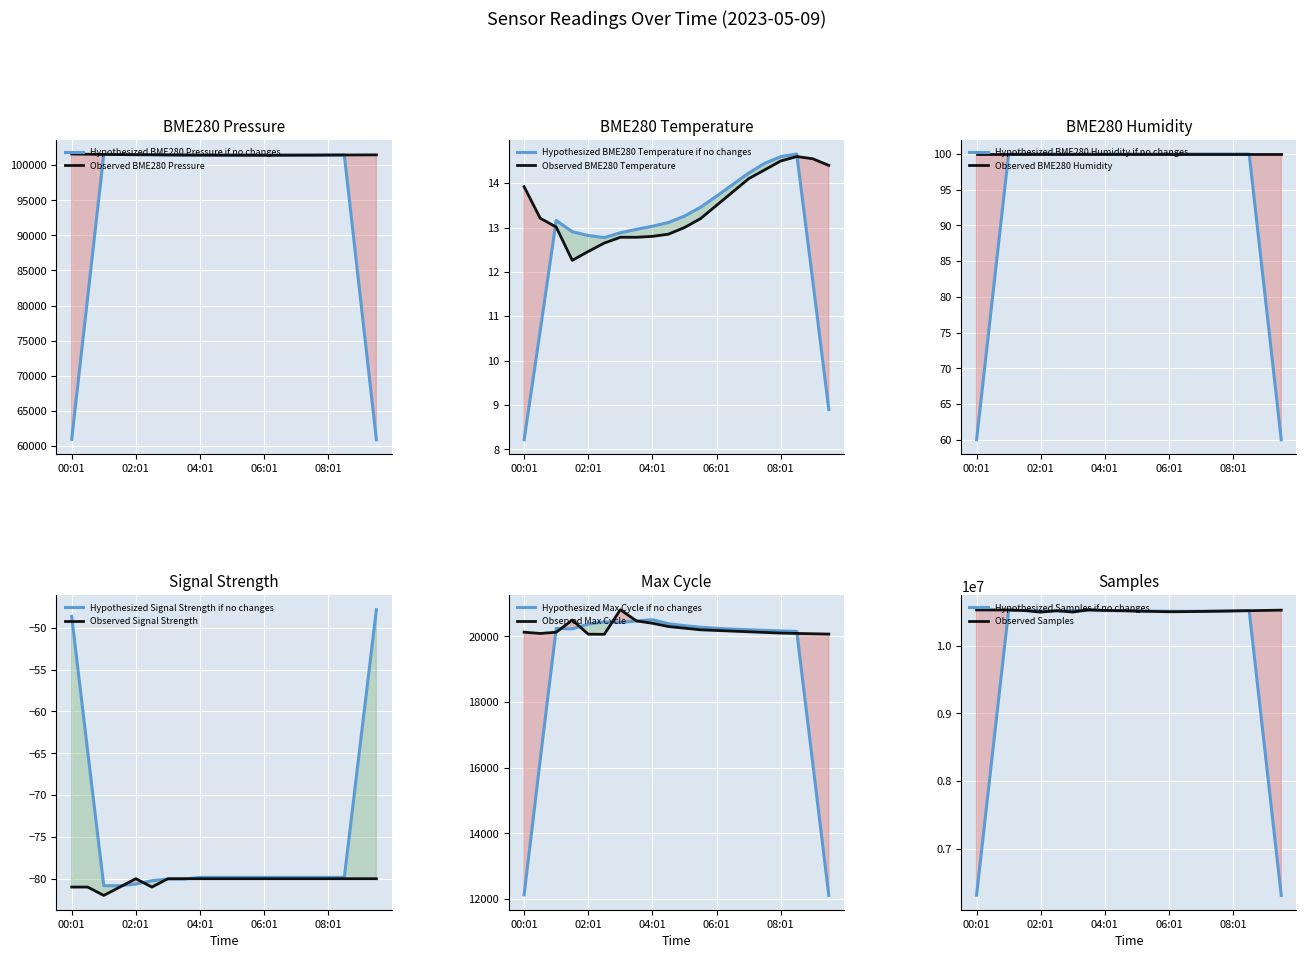

The value of Hypothesized BME280 Pressure if no changes at 04:01 is 65904.7. True or false?

False